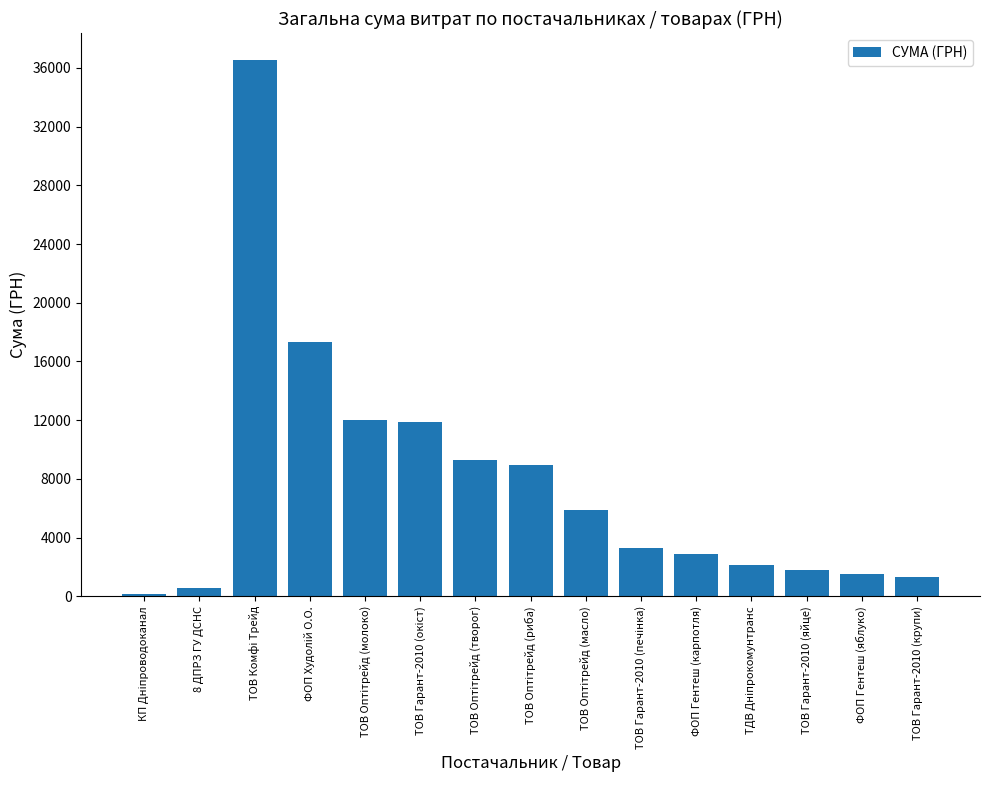

What is the label of the 13th bar from the left?

ТОВ Гарант-2010 (яйце)